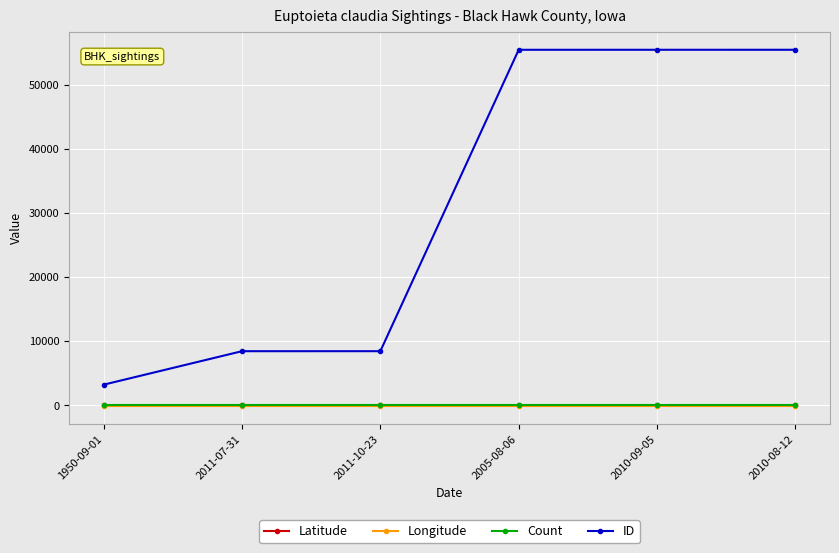

True or false: ID has a value of 90030.4 at 2010-09-05.

False